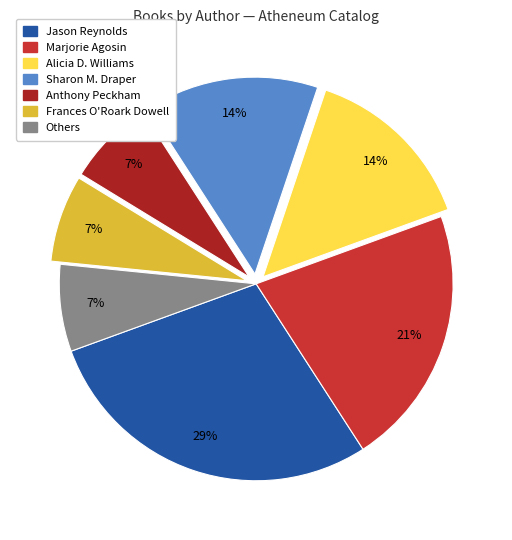

Is there any slice that represents more than half of the pie?

No